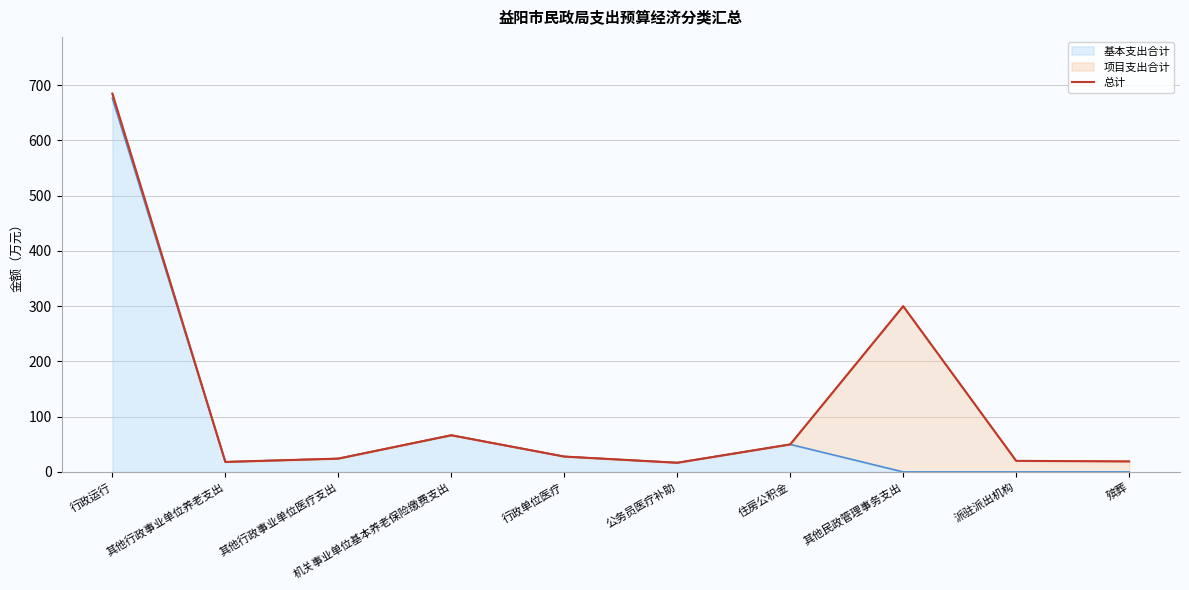

Reading right to left, list all the values displayed in this chart.

19.0	20.0	300.0	49.8	16.6	27.8	66.4	24.1	18.1	684.8